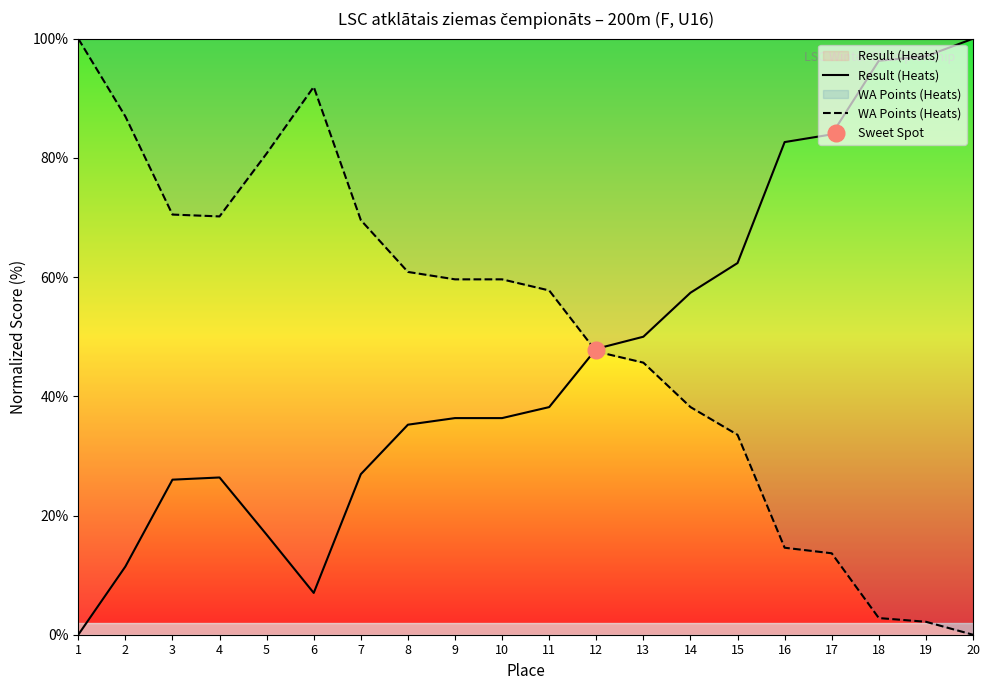

What is the difference between the Result (Heats) values at 1 and 17?

83.9